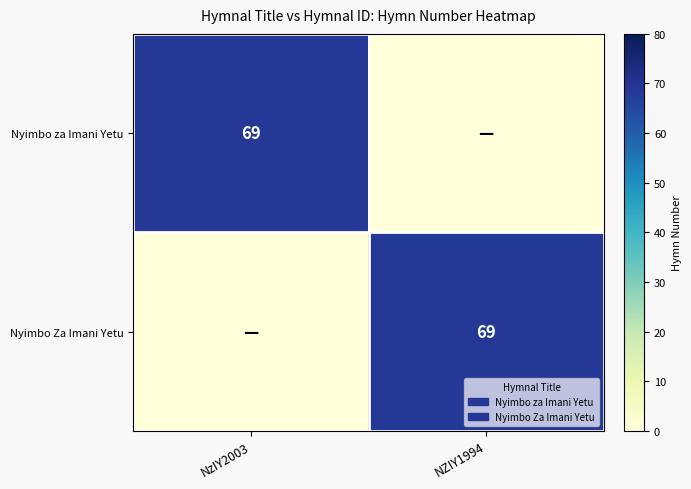

The Nyimbo Za Imani Yetu series shows 69 at NZIY1994. True or false?

True